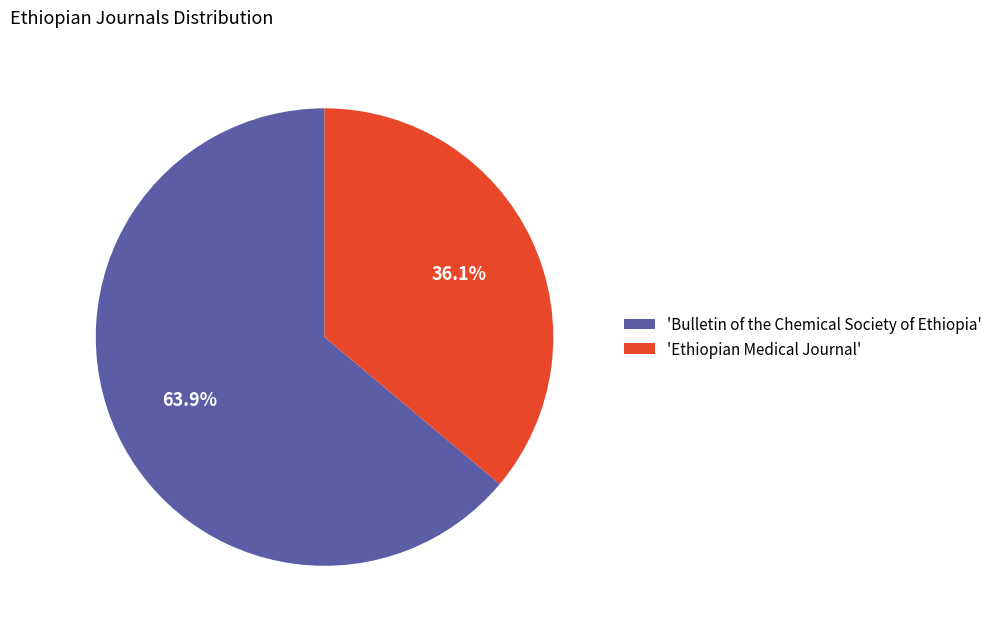

What percentage is NOT represented by 'Ethiopian Medical Journal'?

63.9%